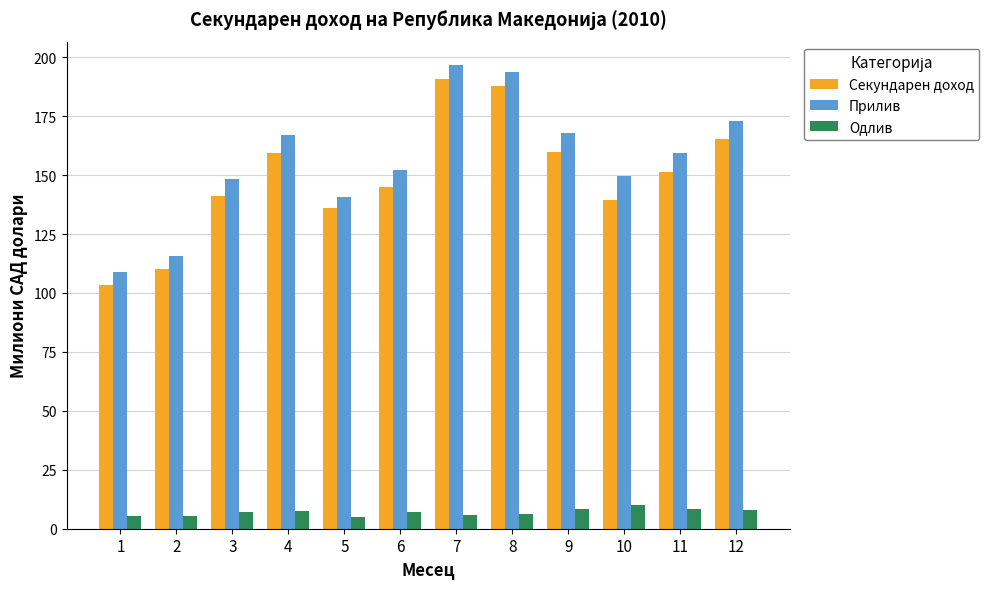

At which label does Секундарен доход first exceed 151?

4